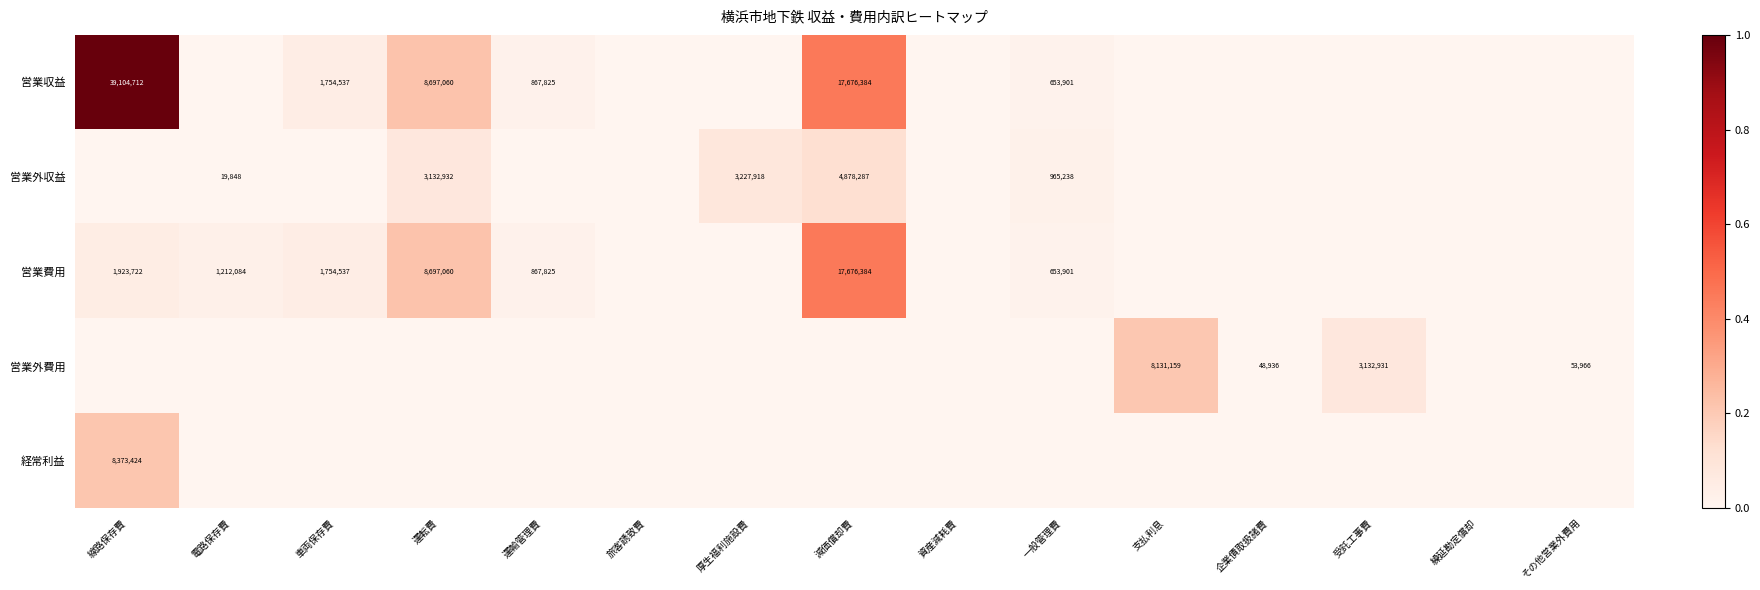

The value of 営業外収益 at 厚生福利施設費 is 4830262. True or false?

False